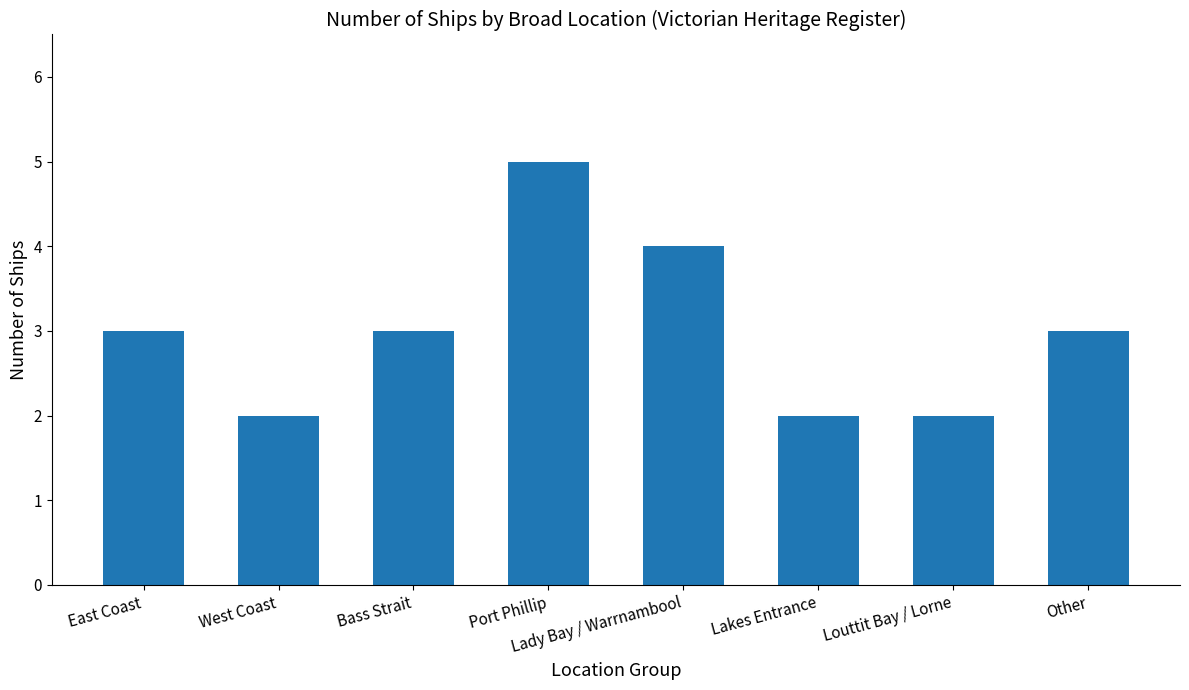

Approximately how many times larger is the value at Port Phillip compared to Other?

1.7